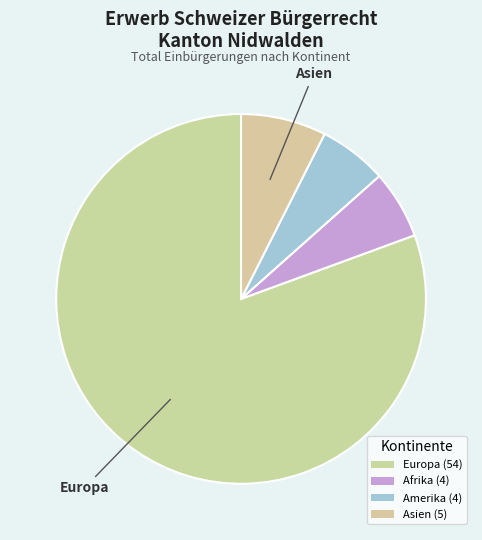

Count the number of slices in the pie.

4